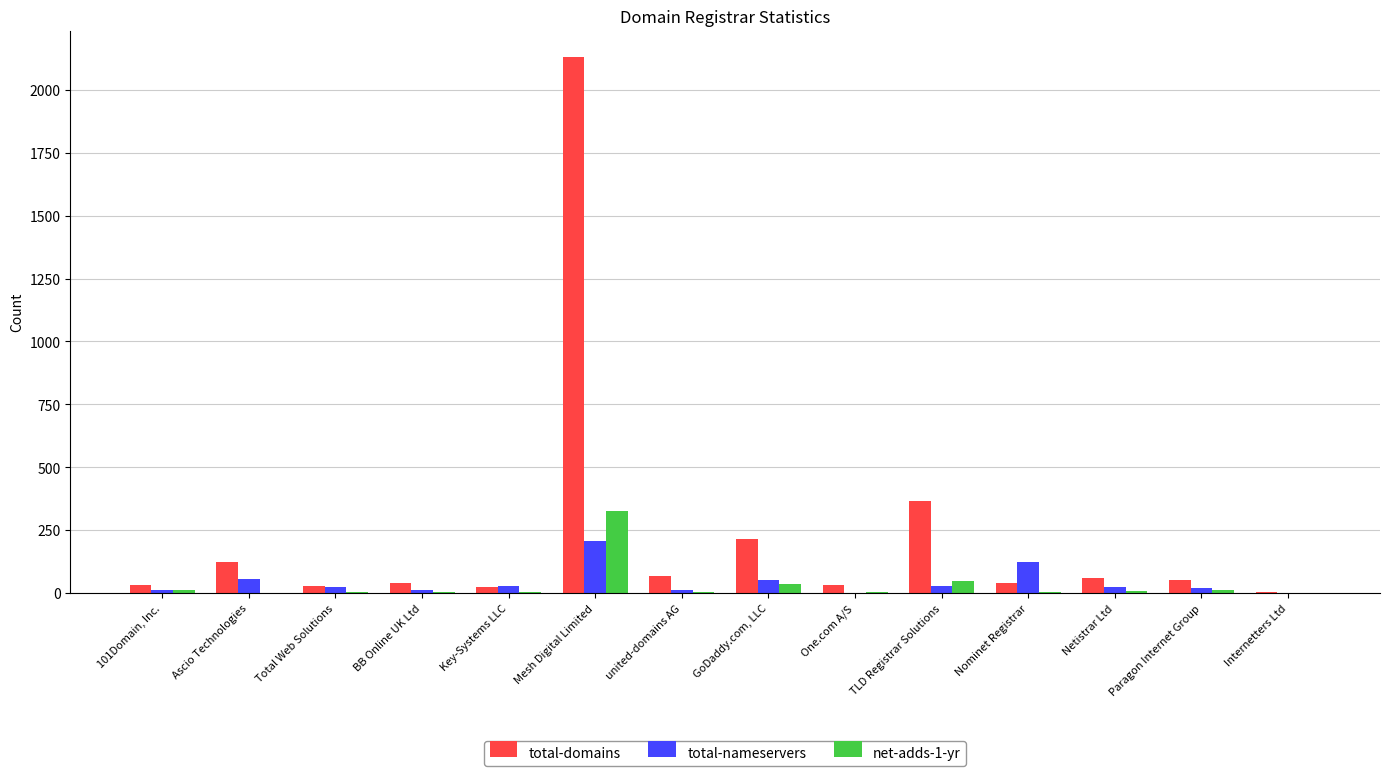

Is it true that net-adds-1-yr equals 47 at TLD Registrar Solutions?

True